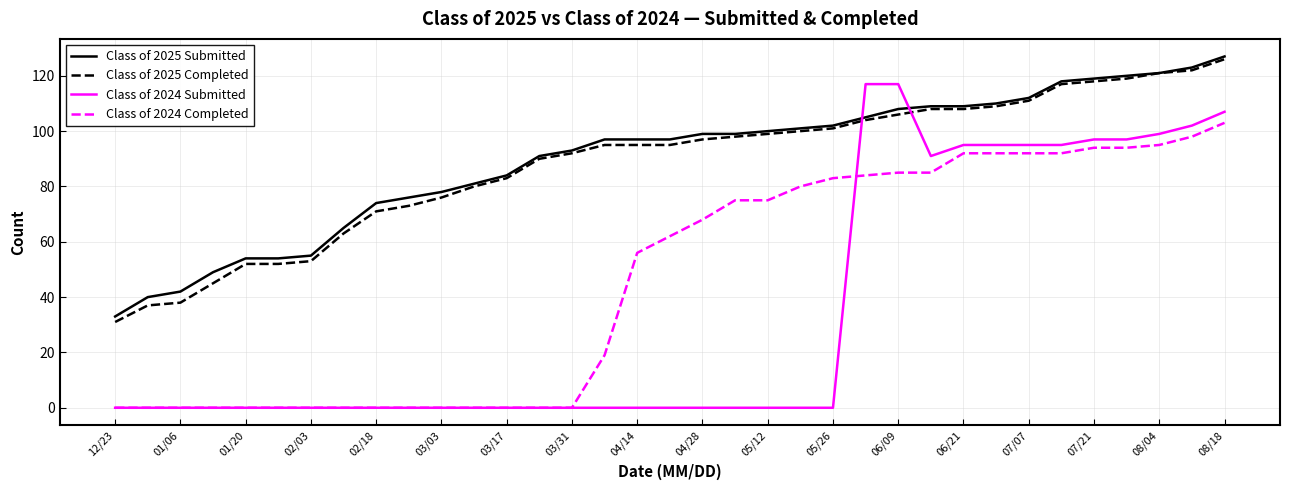

How many times do Class of 2024 Submitted and Class of 2025 Submitted cross each other?

2